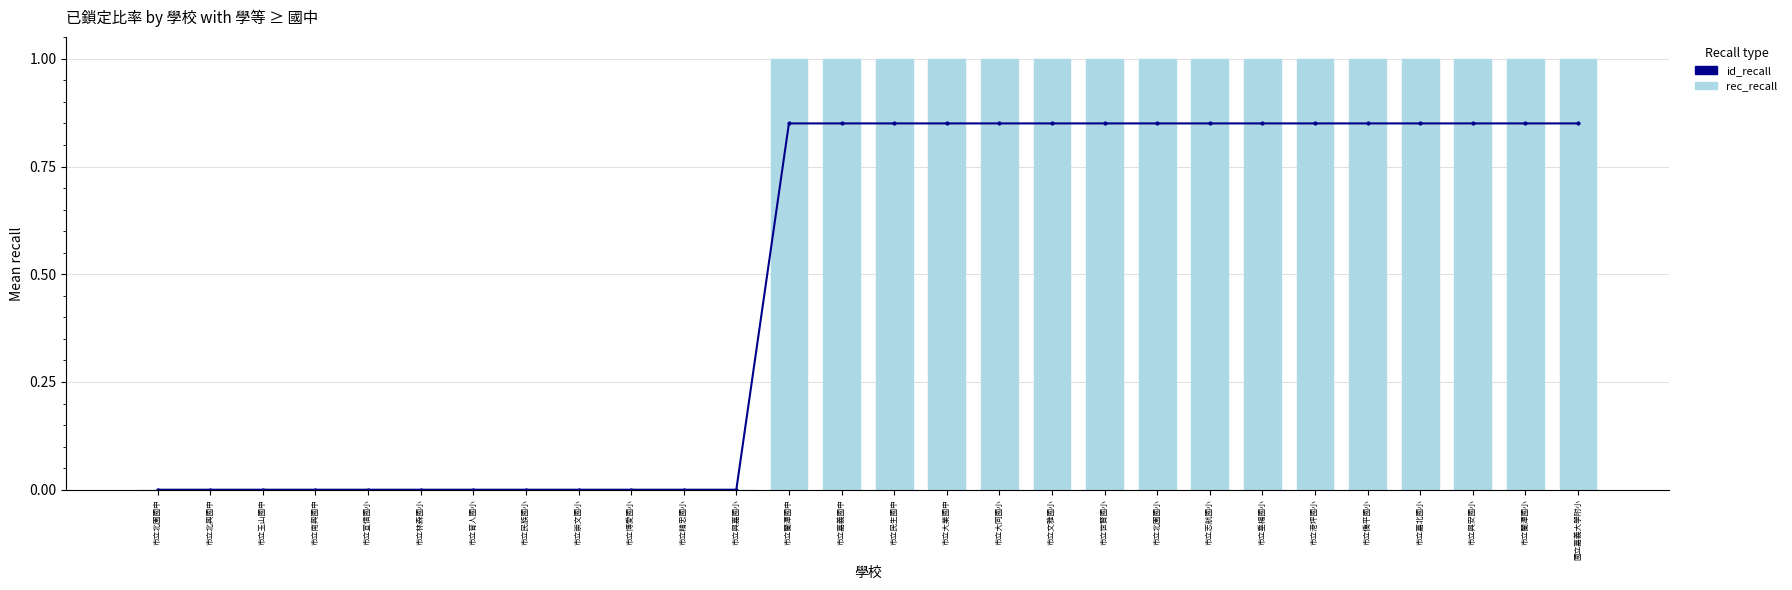

What is the sum of all rec_recall values?

16.0